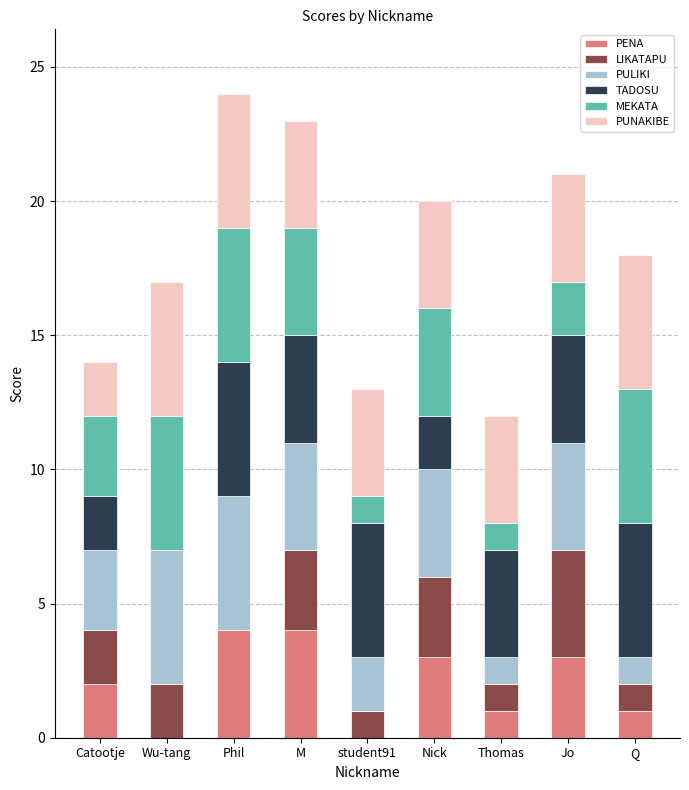

What is the total value across all series at Thomas?

12